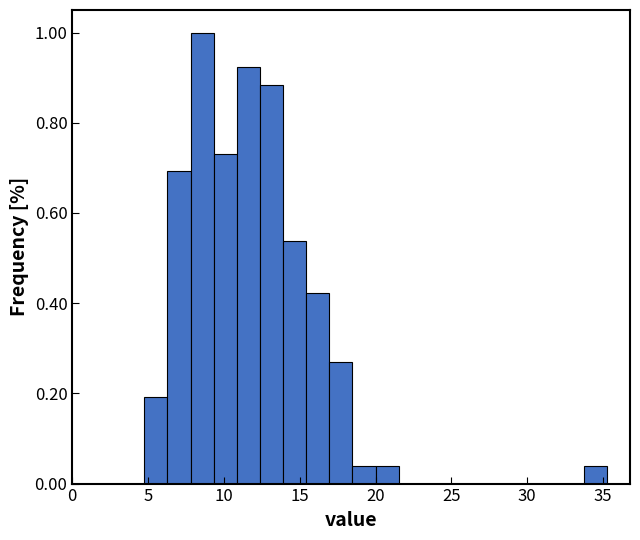

Read against the x-axis, roughly where is the centre of the tallest bar?

8.5